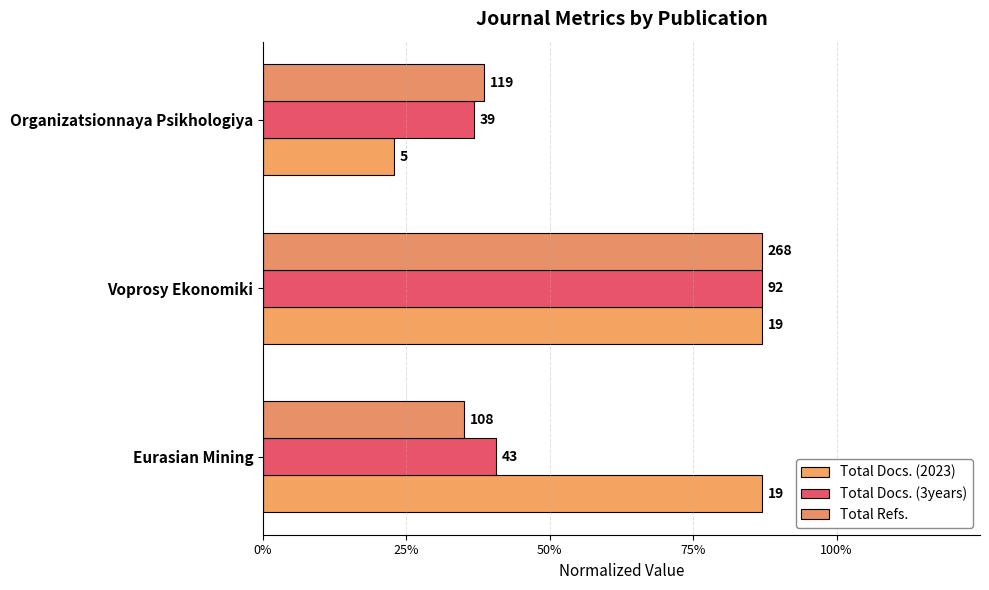

How many bars are there in each group?

3